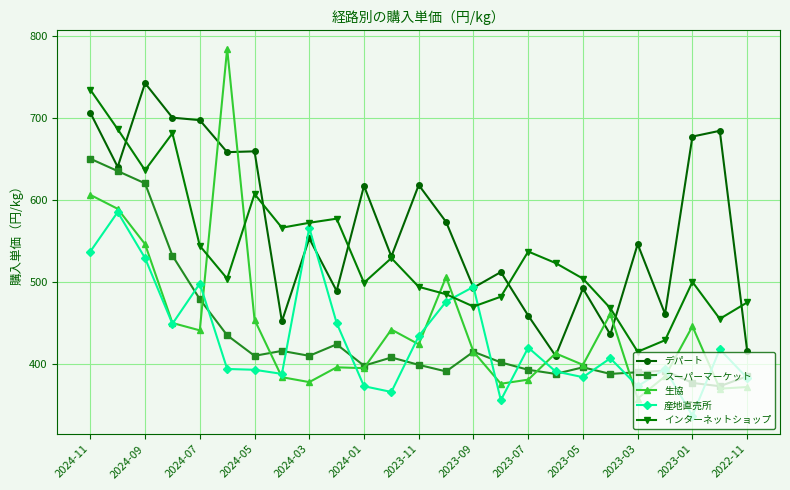

Which series has the largest total across all categories?

デパート